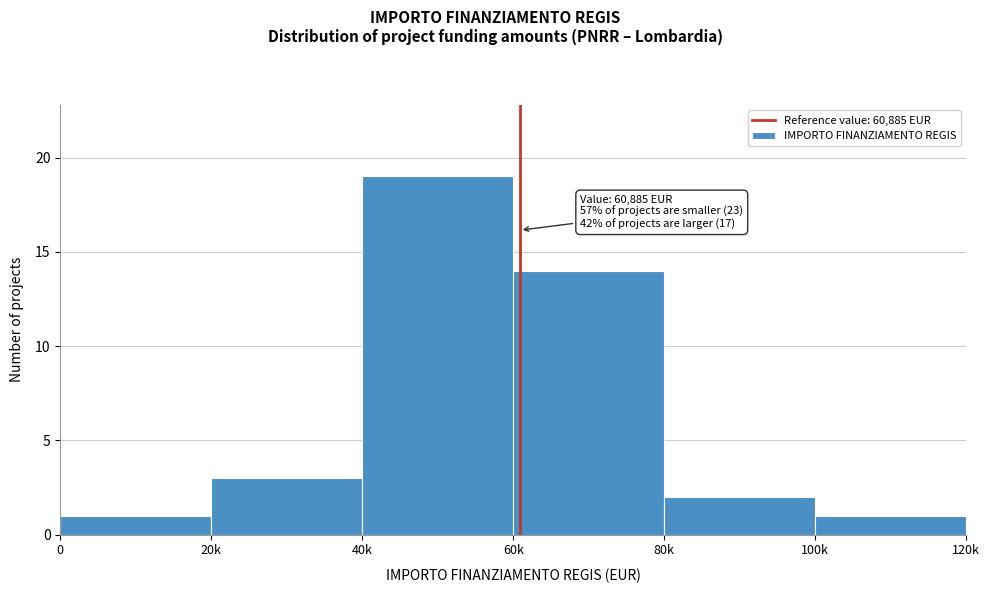

Reading right to left, what are all the values shown in this chart?

1	2	14	19	3	1